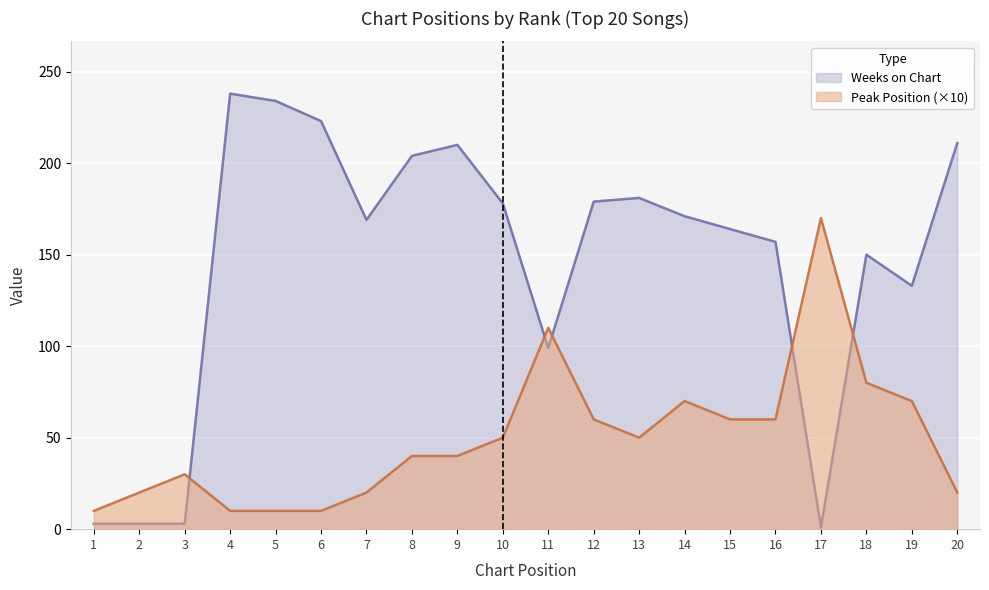

How many data points in Peak Position are less than 50?

10